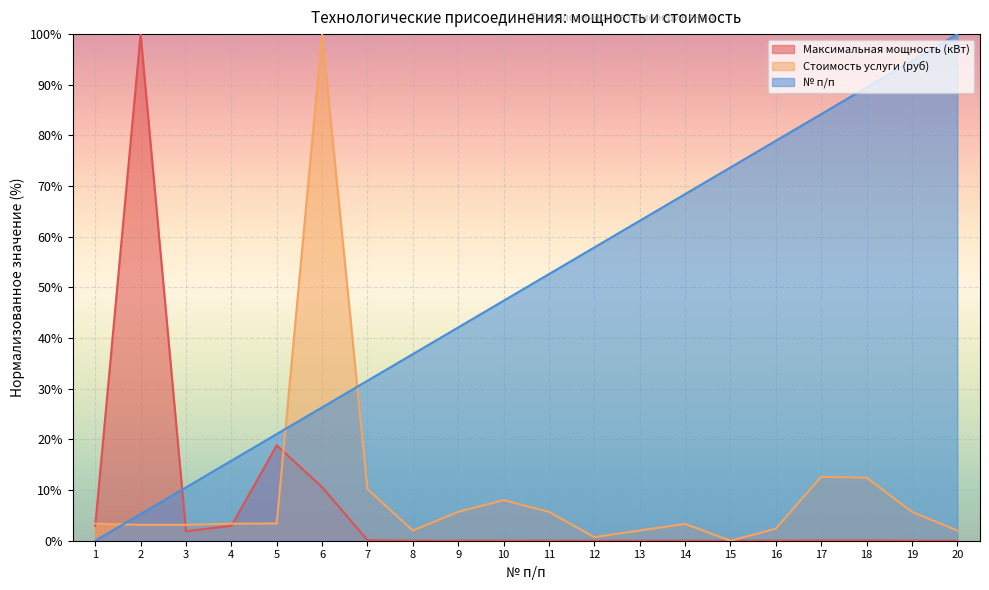

True or false: № п/п has a value of 57.9 at 12.

True